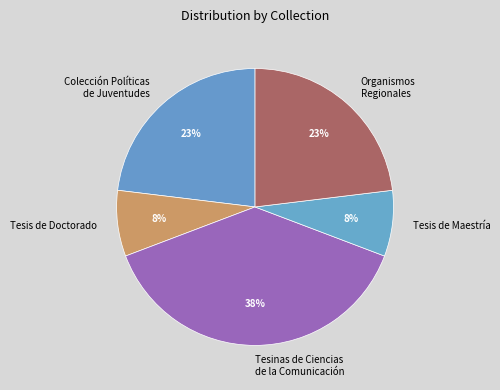

Approximately how many times larger is the value at Tesis de Doctorado compared to Colección Políticas de Juventudes?

0.3